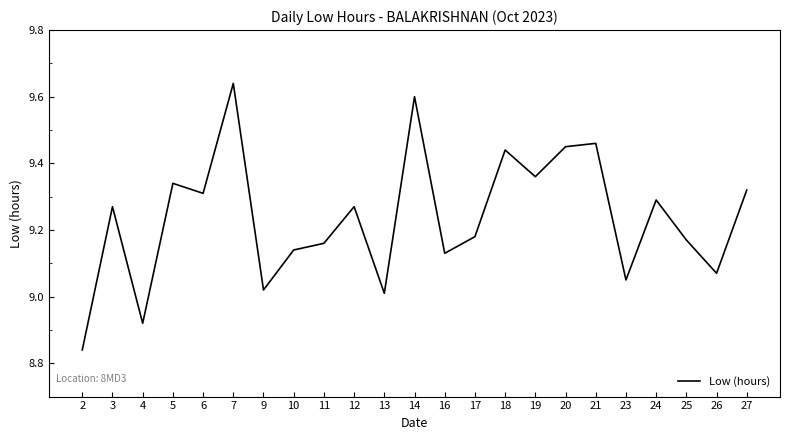

At which category does the data reach its first local peak?

3